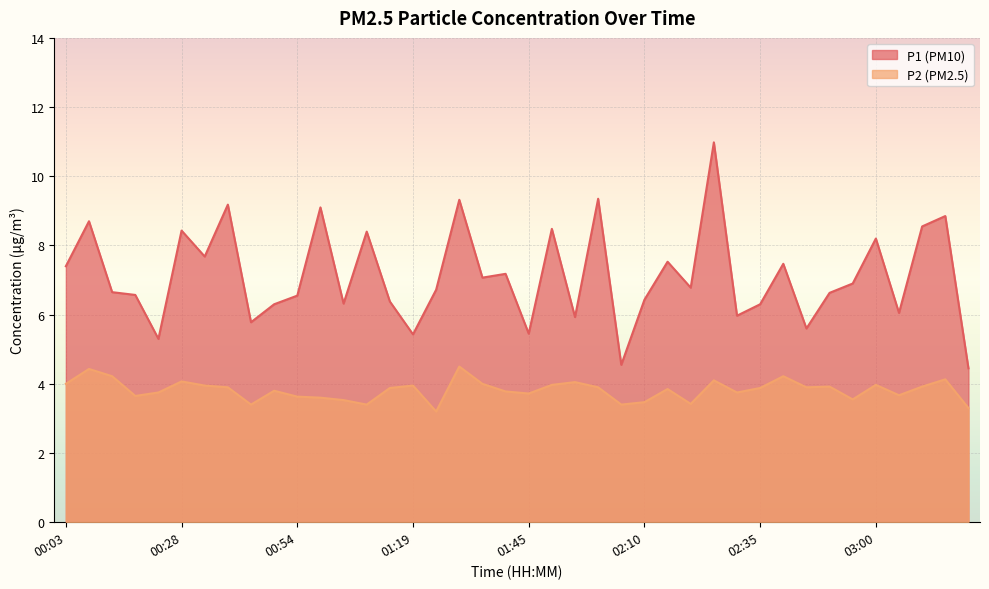

What is the maximum value for P1?

11.0